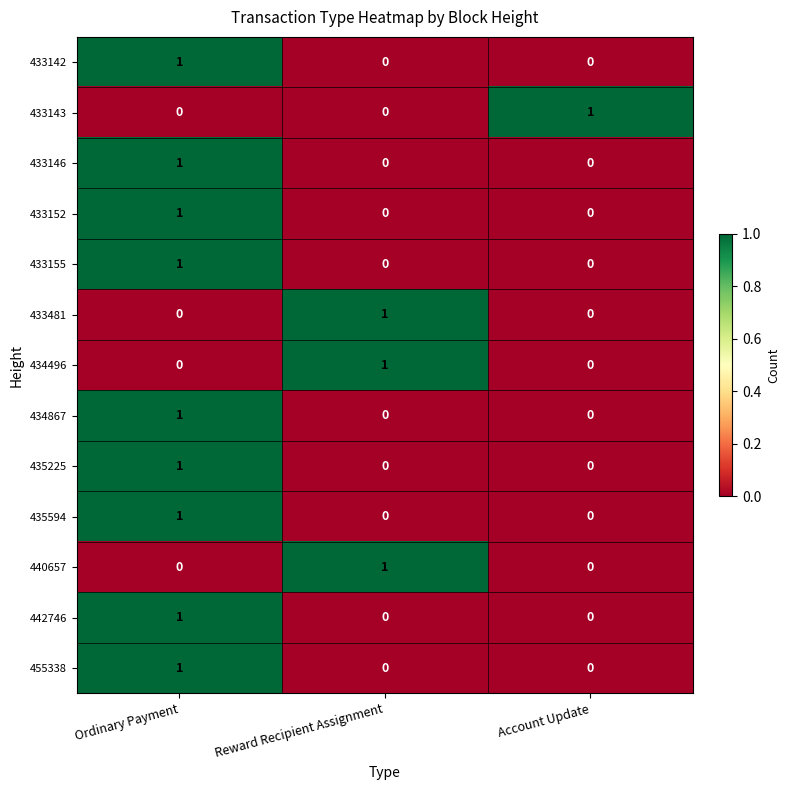

What is the difference between the highest and lowest values at Account Update?

1